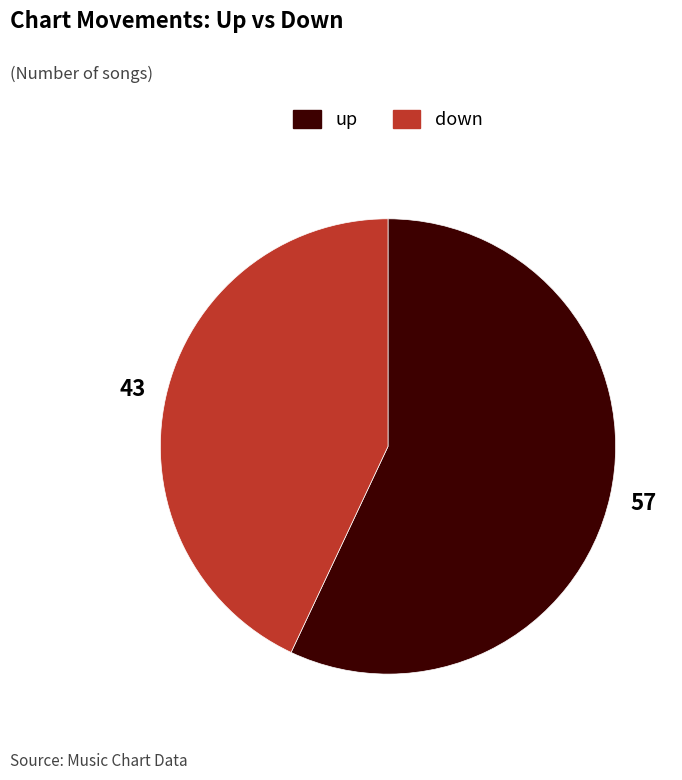

Which slice is the smallest?

down